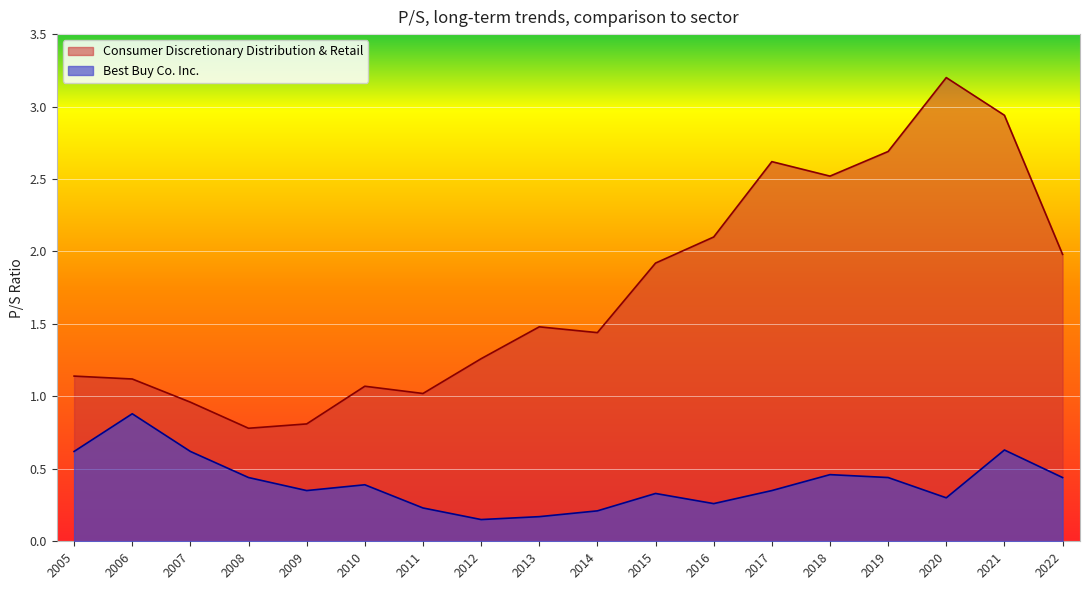

In Best Buy Co. Inc., how many points are higher than both neighbors (excluding endpoints)?

5